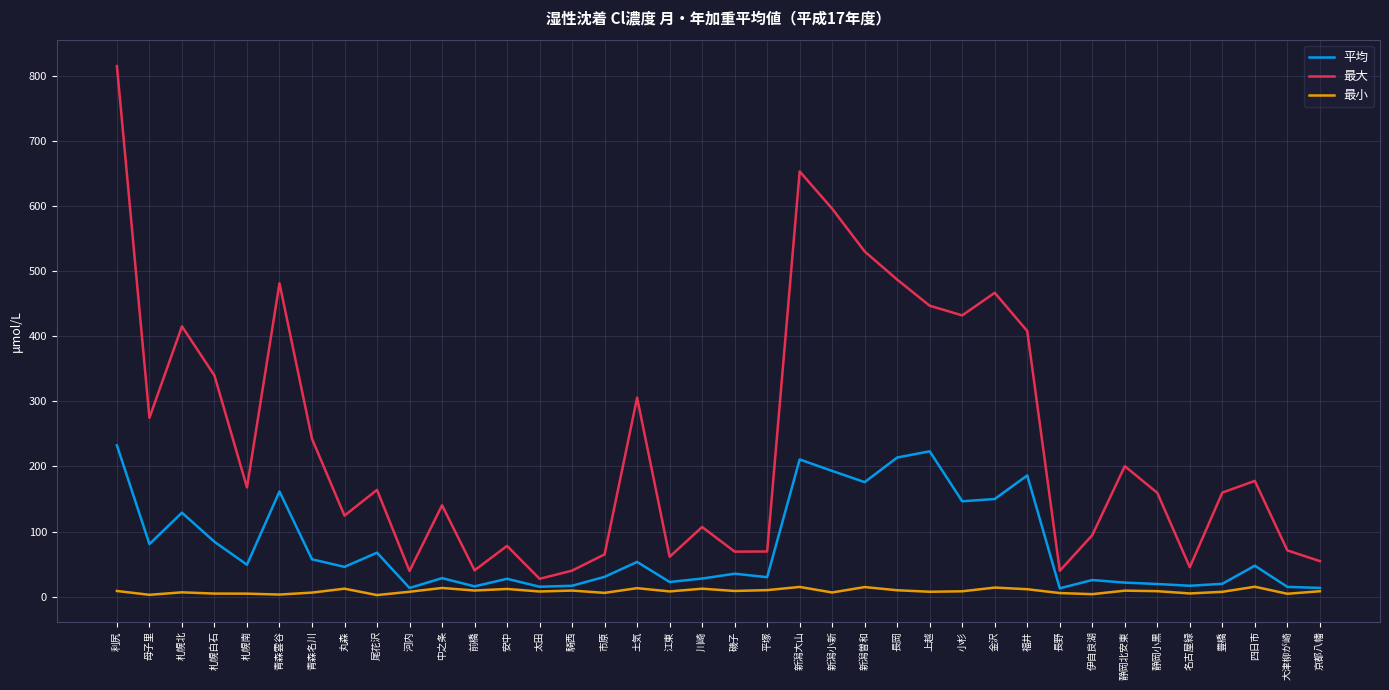

True or false: 最小 and 最大 intersect in this chart.

False